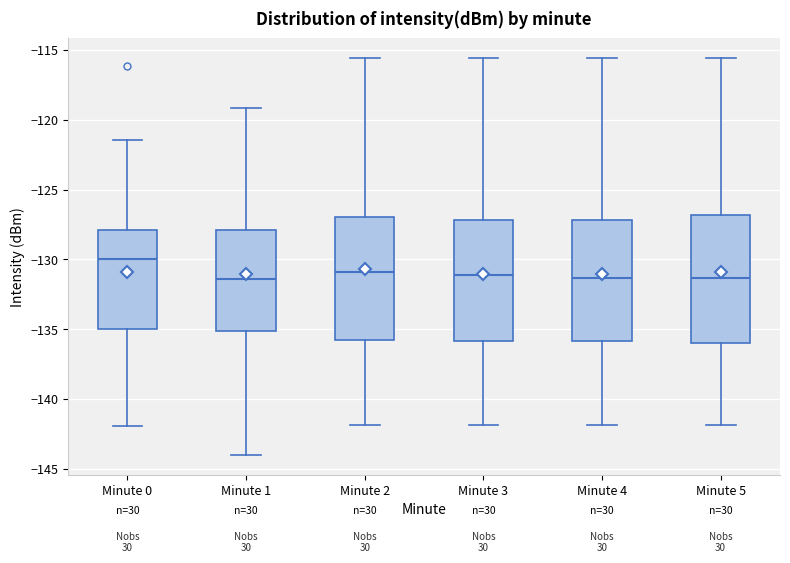

Reading left to right, read every box against the y-axis: the position of its median line, the range the box covers, and the ends of its whiskers. The values are not printed on the chart, so give them approximately, as read against the axis.

Minute 0: median -130.0, box -135.0 to -128.0, whiskers -142.0 to -121.5
Minute 1: median -131.5, box -135.0 to -128.0, whiskers -144.0 to -119.0
Minute 2: median -131.0, box -136.0 to -127.0, whiskers -142.0 to -115.5
Minute 3: median -131.0, box -136.0 to -127.0, whiskers -142.0 to -115.5
Minute 4: median -131.5, box -136.0 to -127.0, whiskers -142.0 to -115.5
Minute 5: median -131.5, box -136.0 to -127.0, whiskers -142.0 to -115.5